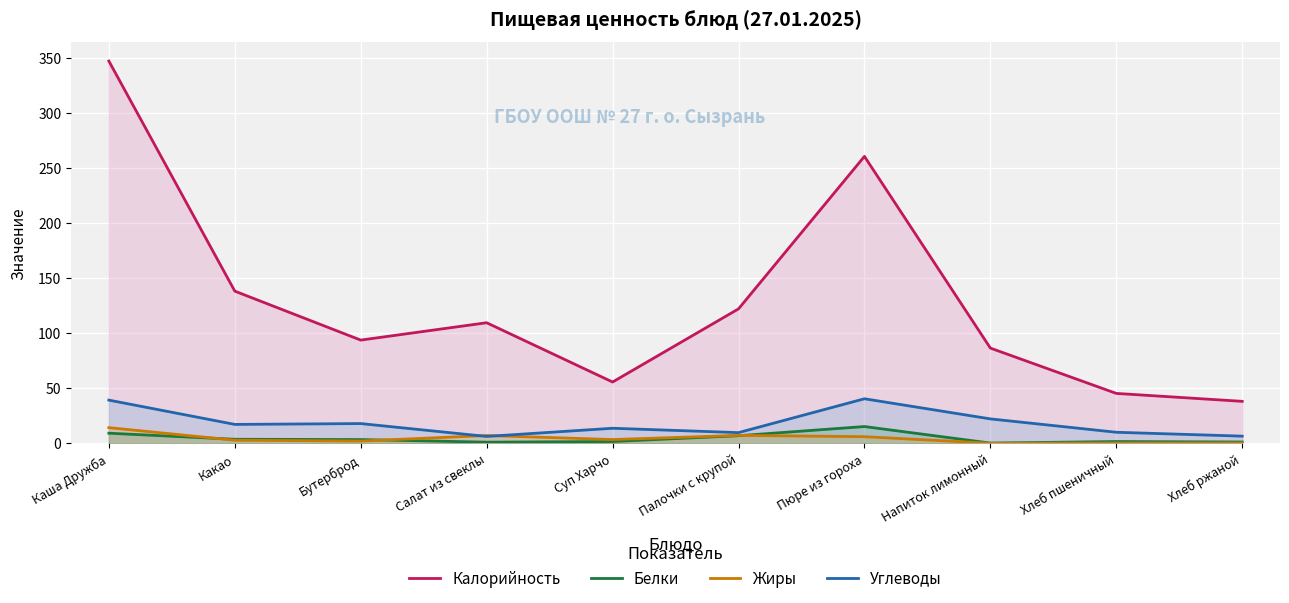

What is the sum of all Углеводы values?

182.1